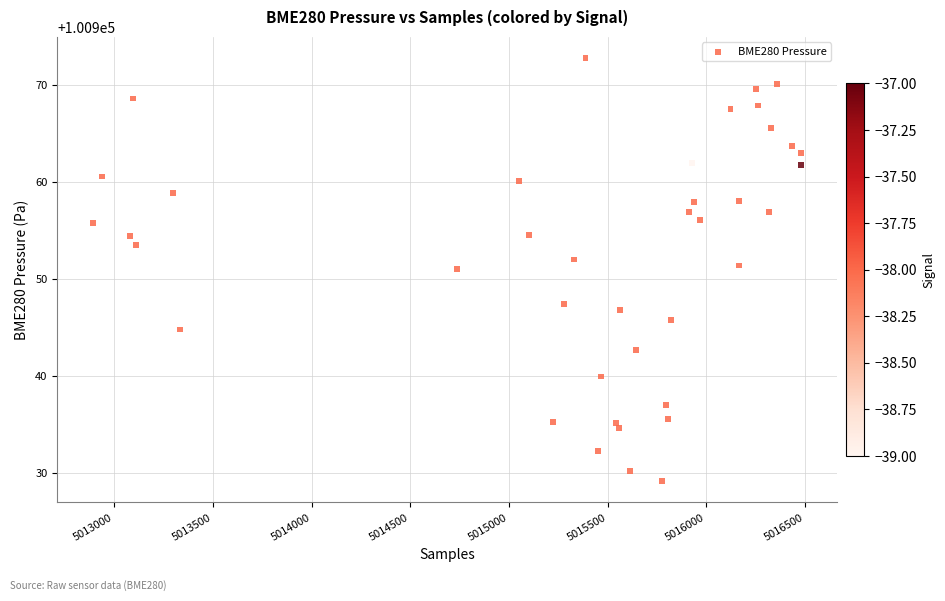

What is the range of X values (max minus min)?

3591.0